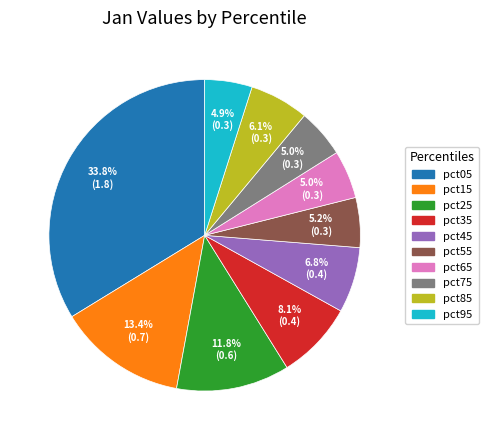

To the nearest percent, what is the average slice percentage?

10%